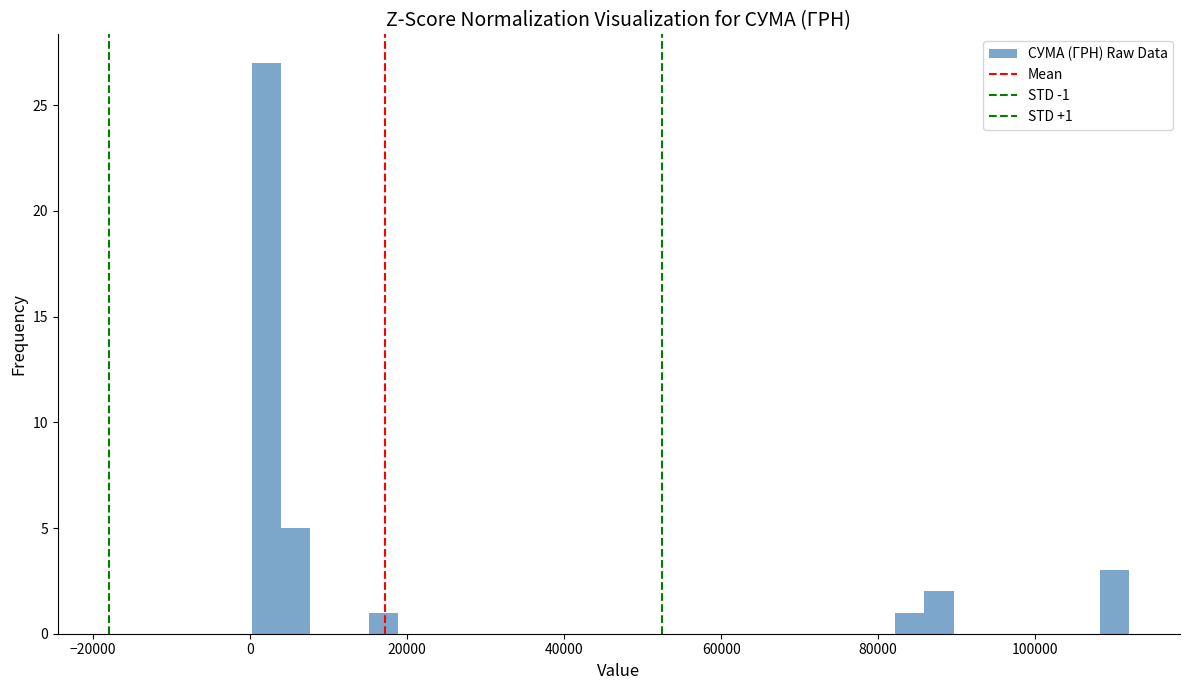

Read against the x-axis, roughly where is the centre of the tallest bar?

2000